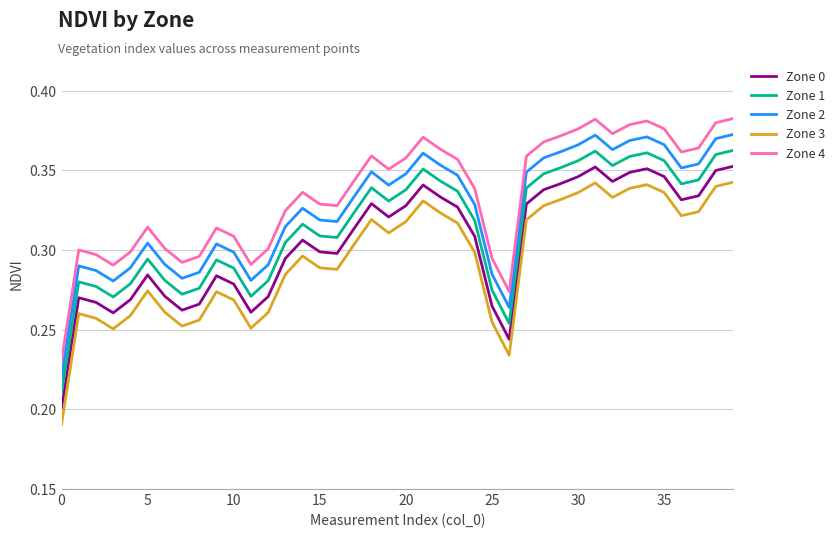

True or false: Zone 1 and Zone 0 intersect in this chart.

False